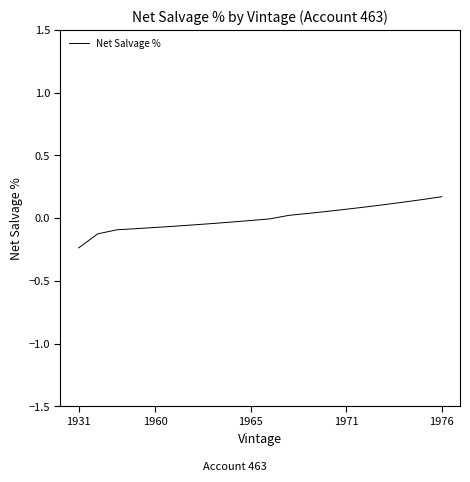

Where does the data first go above 0?

11